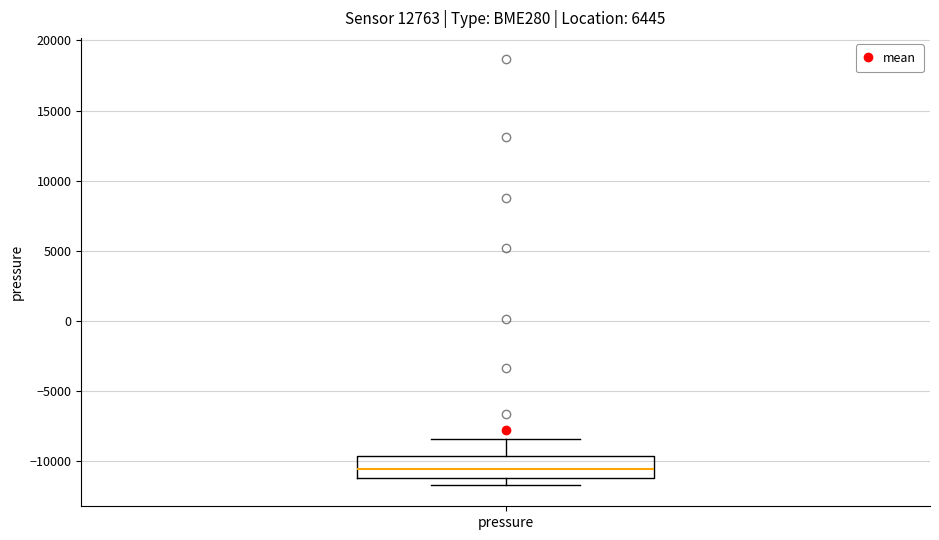

Transcribe this box plot: give where the median line is, the range the box spans, and where the two whiskers end, as read against the y-axis. The values are not printed on the chart, so give them approximately, as read against the axis.

median -10500, box -11000 to -9500, whiskers -11500 to -8500